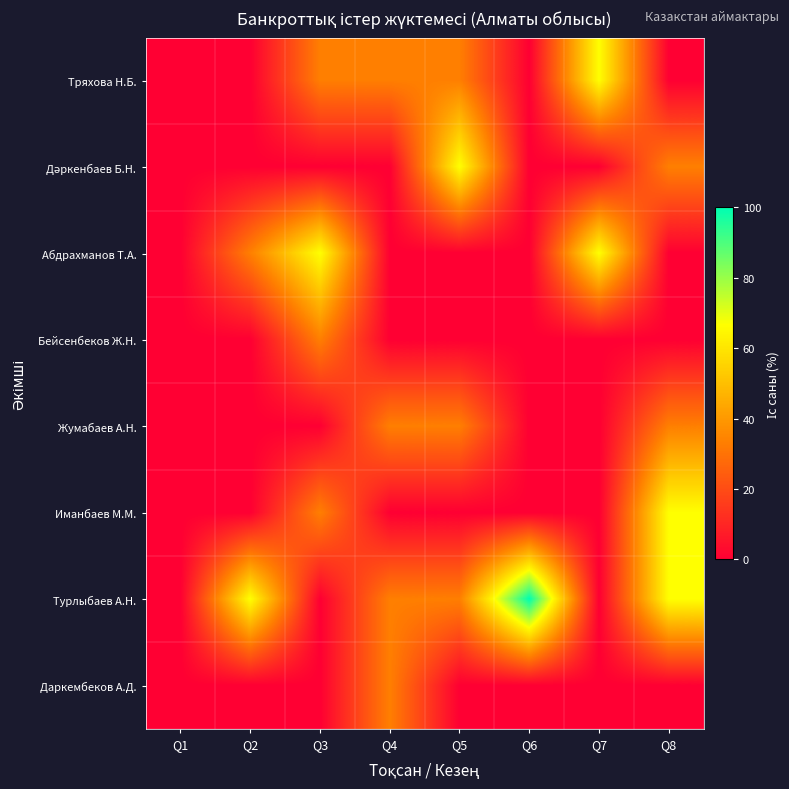

Which series has the largest total across all categories?

Турлыбаев А.Н.